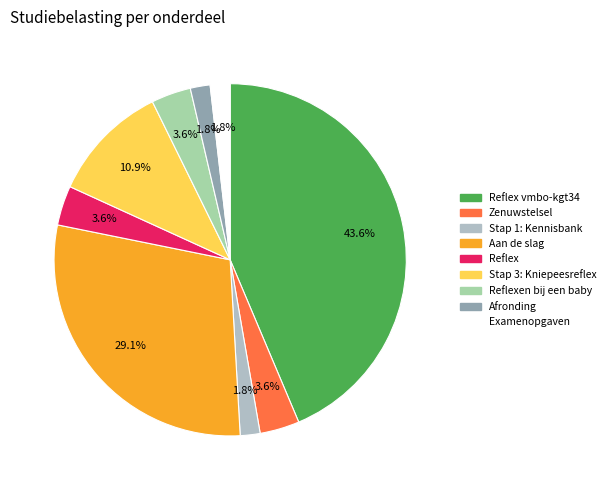

How many slices are in this pie chart?

9